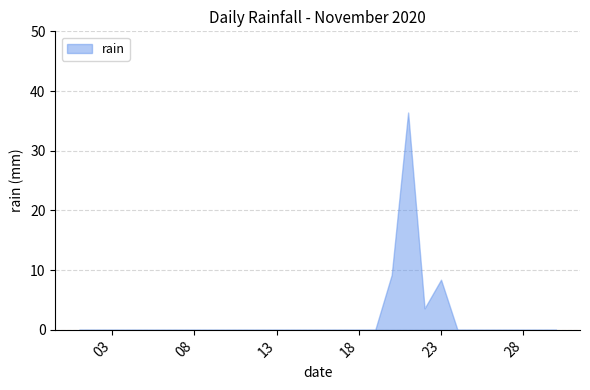

What is the difference between the maximum and minimum values?

36.4